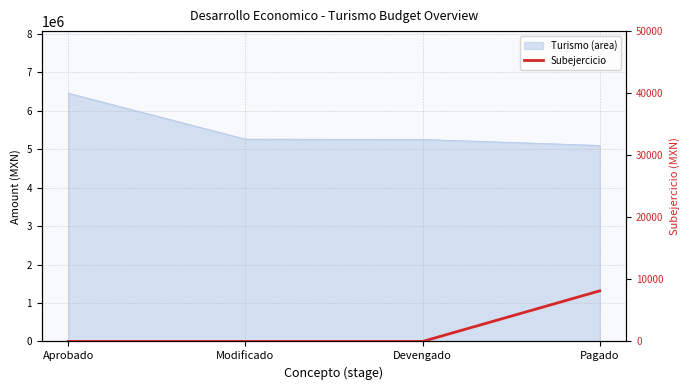

What is the label of the 3rd point from the left?

Devengado